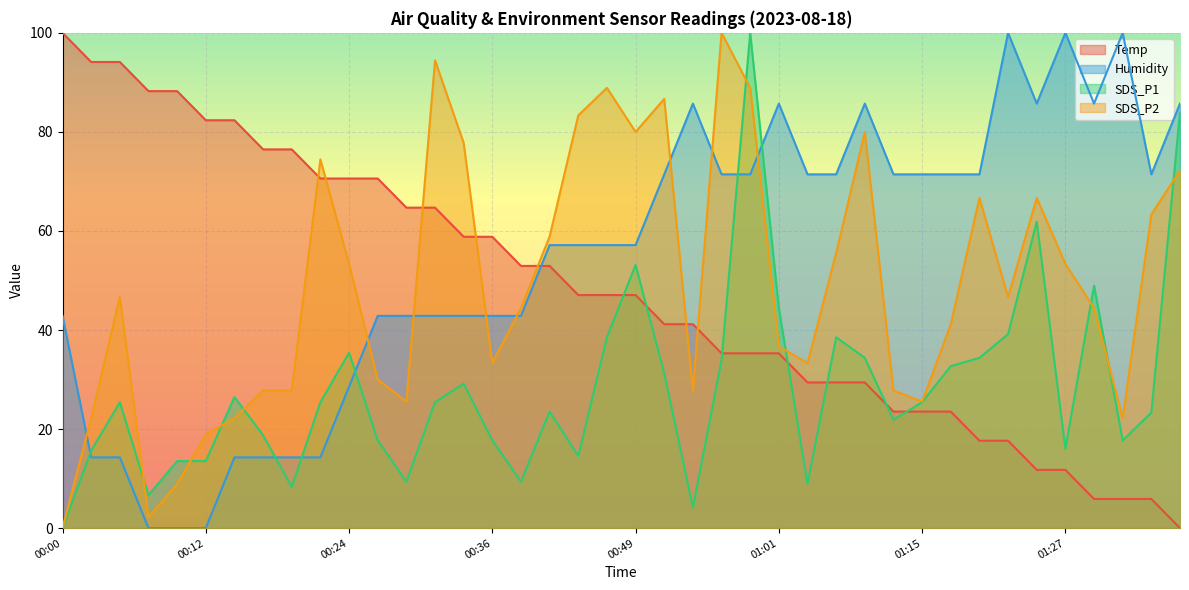

What is the label of the 1st point from the left?

00:00